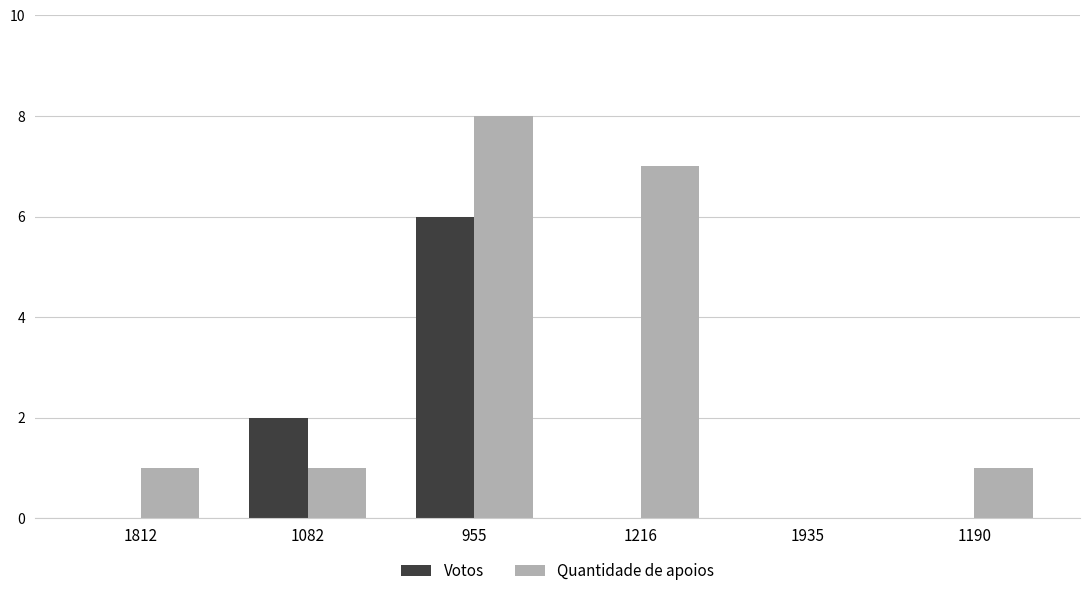

At which category is the sum across all series the highest?

955